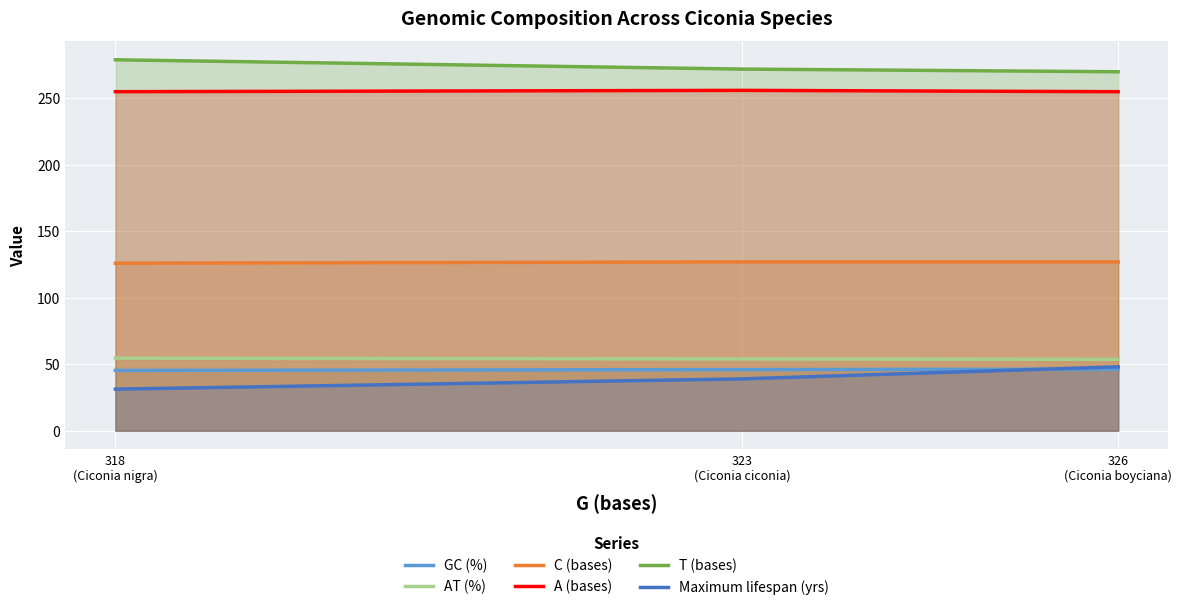

Which category has the highest value across all series?

318
(Ciconia nigra)